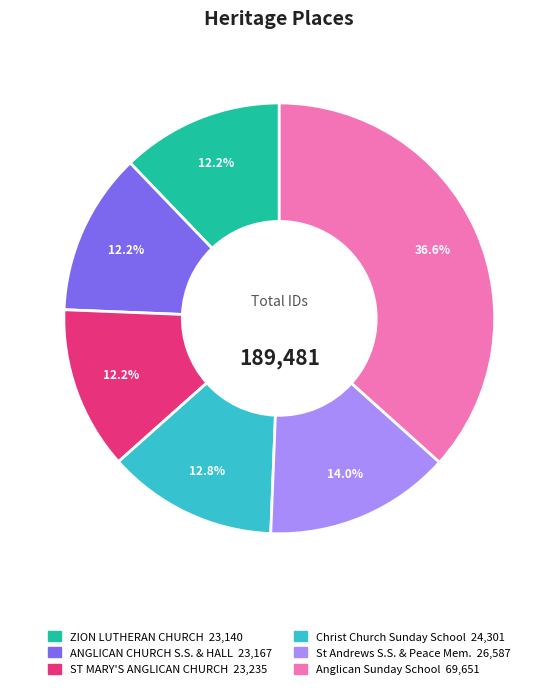

Is there any slice that represents more than half of the pie?

No